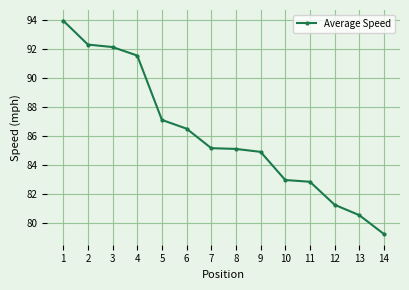

What is the sum of the values at 3 and 7?

177.3